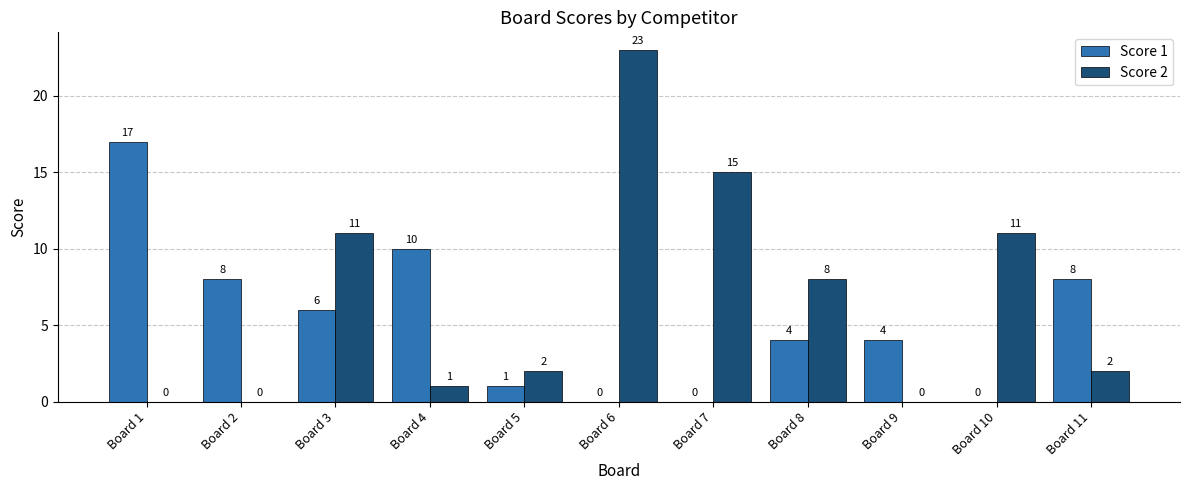

At which category is the sum across all series the highest?

Board 6